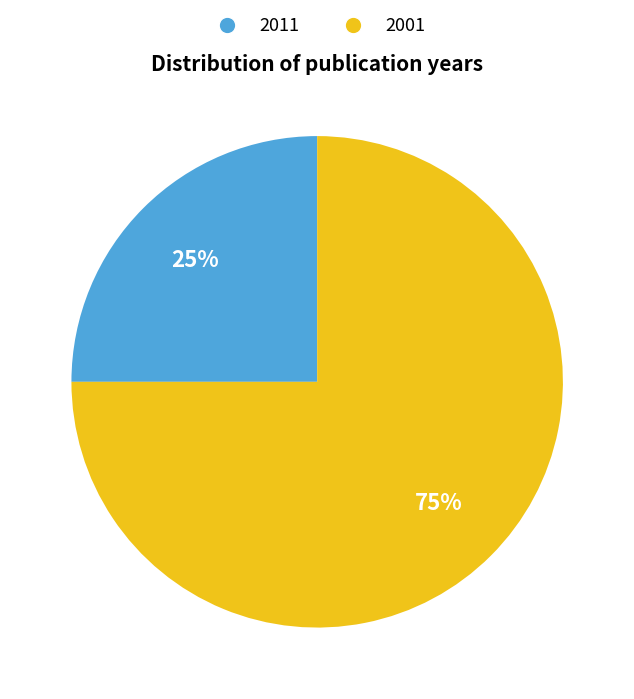

To the nearest percent, what percentage of the pie is 2011?

25%